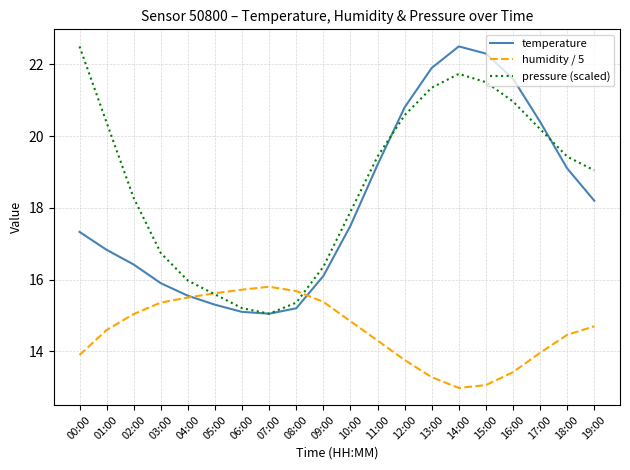

What are all the series names shown in the legend?

temperature, humidity / 5, pressure (scaled)